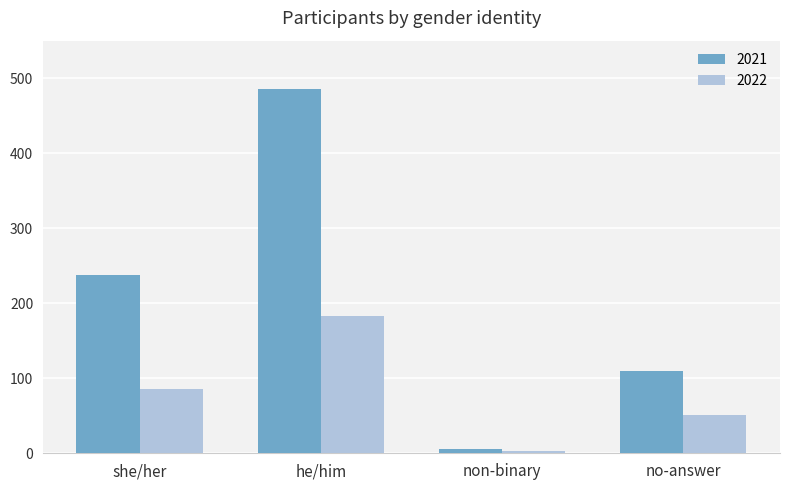

Which series has the largest total across all categories?

2021